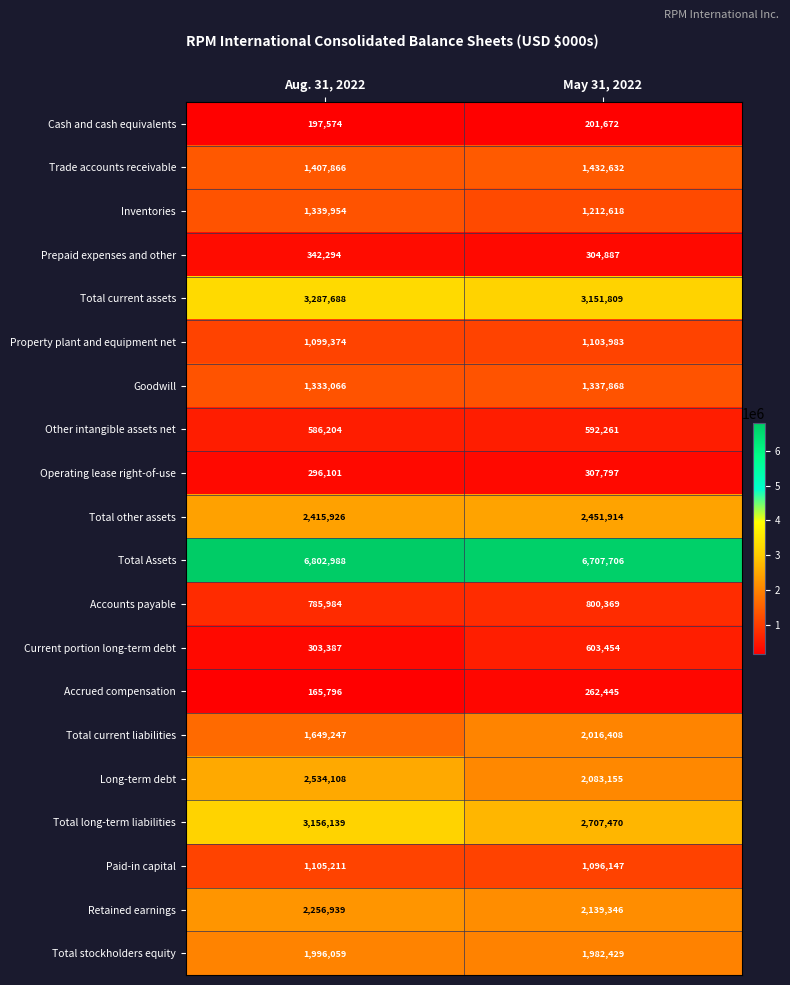

What is the smallest value displayed?

165796